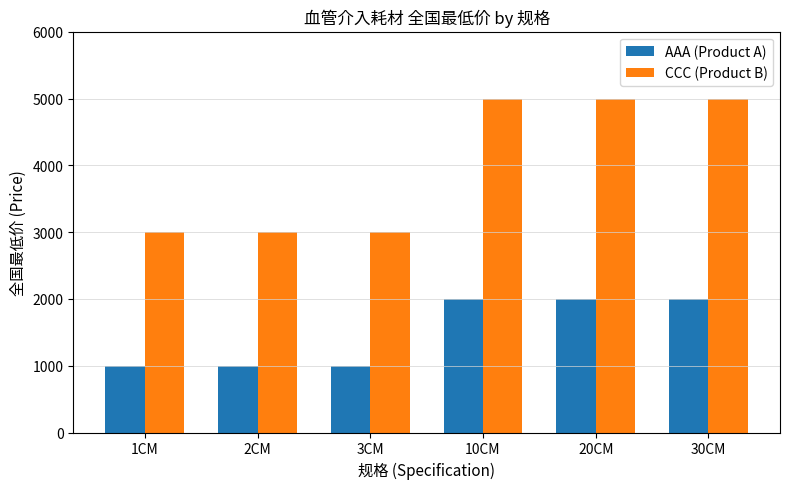

Rank the series by their average value, from highest to lowest.

CCC (Product B), AAA (Product A)